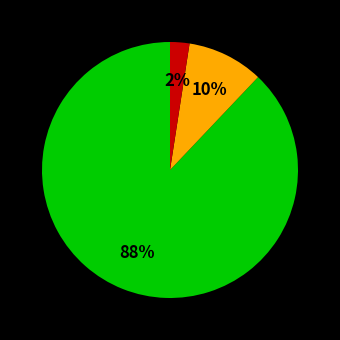

To the nearest percent, what is the average slice percentage?

33%